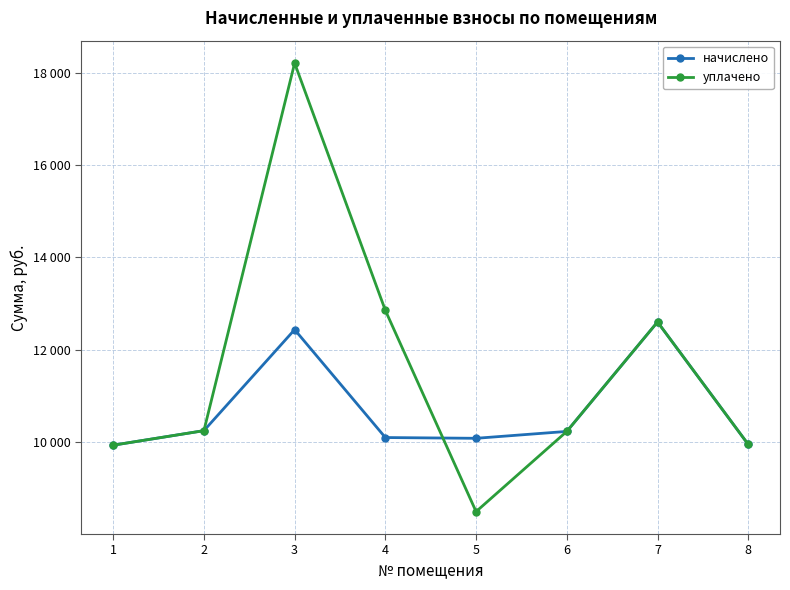

The начислено series shows 16647.2 at 8. True or false?

False